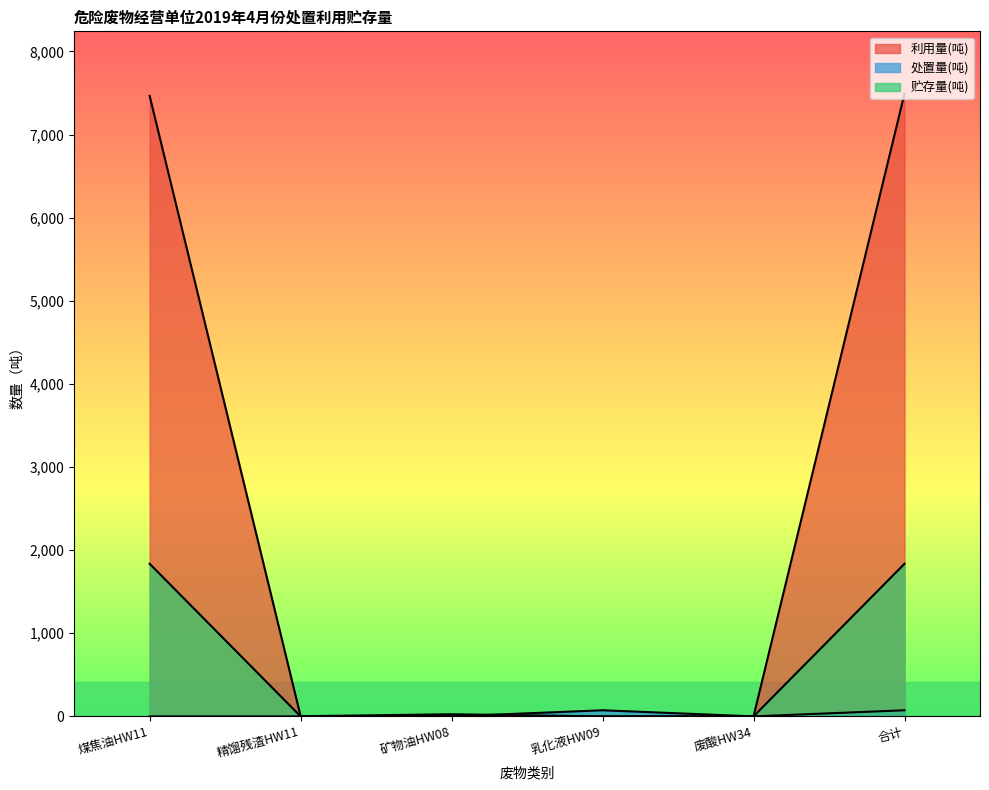

How many lines are shown in the chart?

3